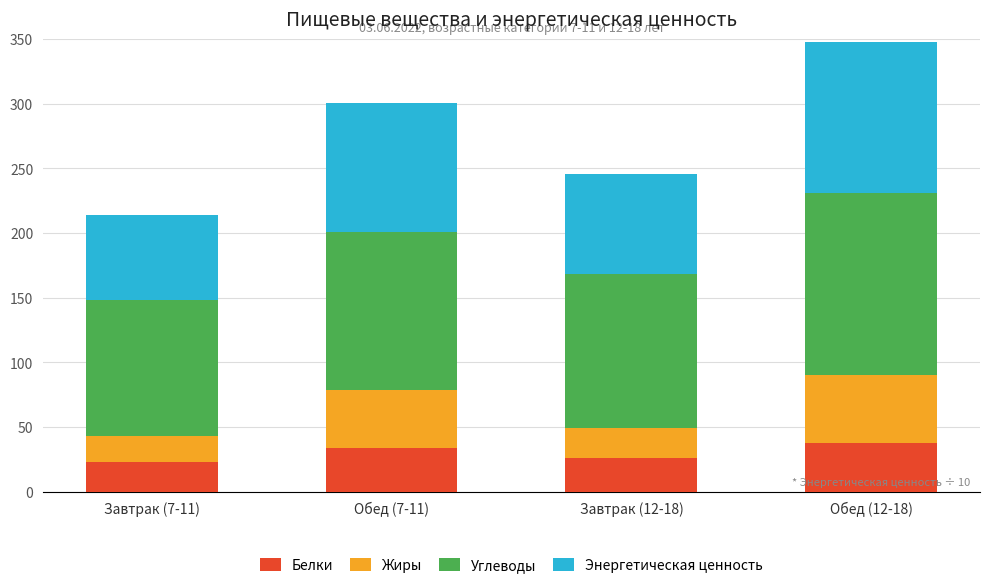

True or false: Белки has a value of 44.4 at Завтрак (12-18).

False